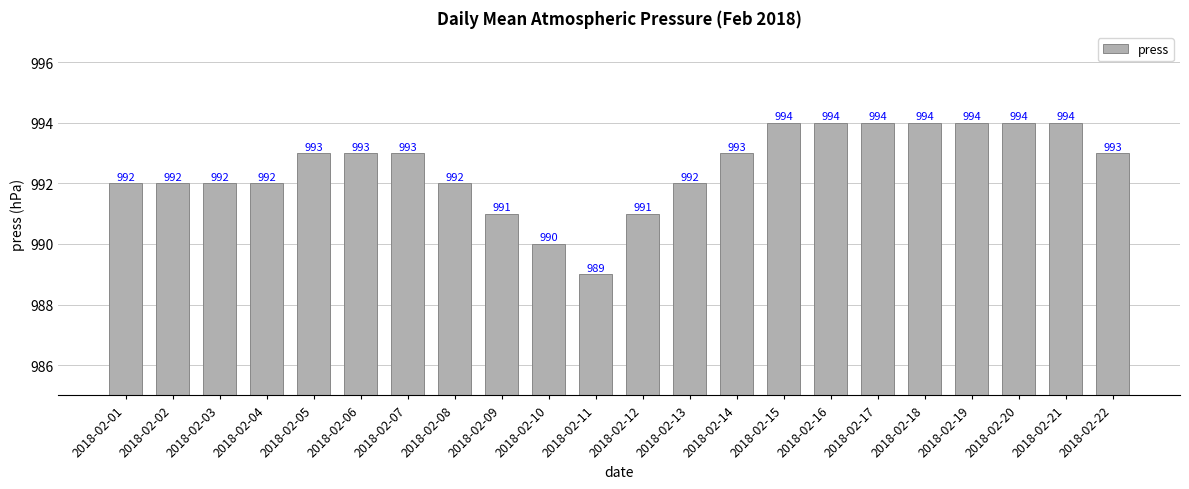

Reading left to right, what are all the values shown in this chart?

992	992	992	992	993	993	993	992	991	990	989	991	992	993	994	994	994	994	994	994	994	993